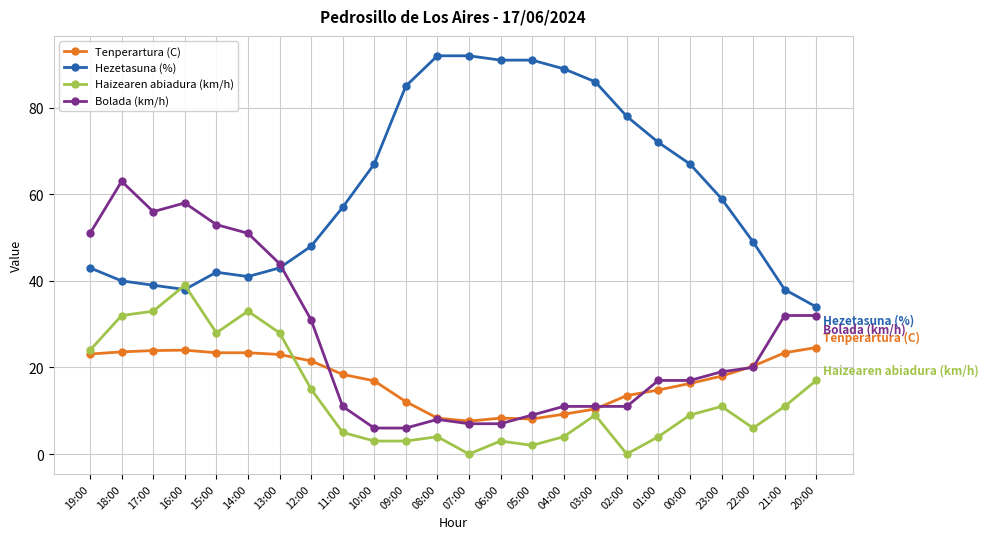

How many data points does each series have?

24